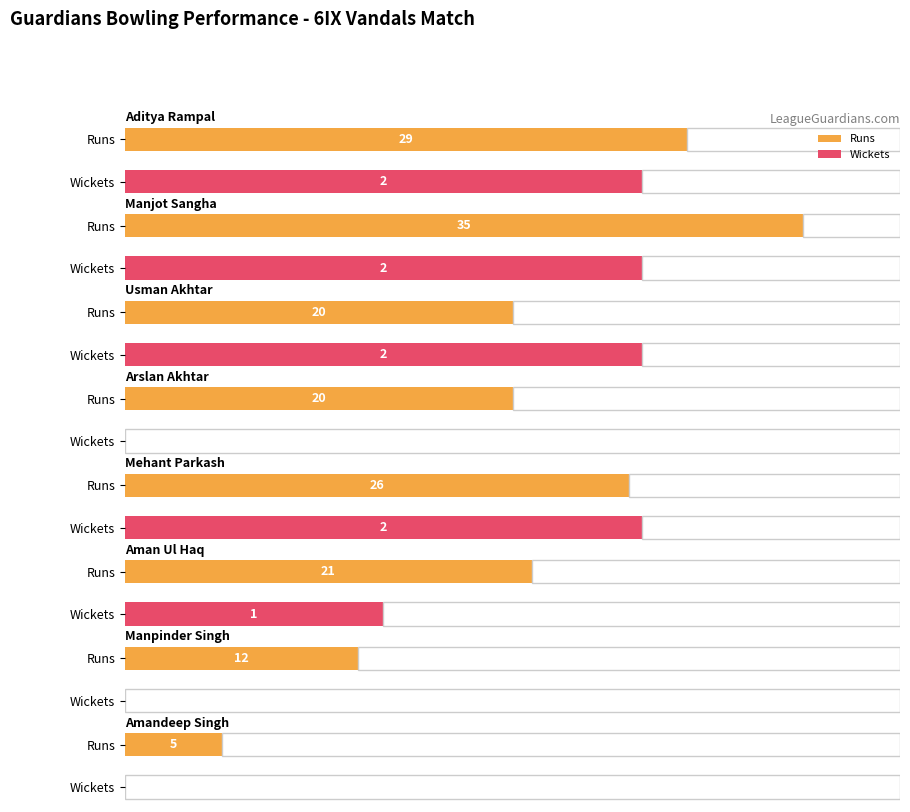

What is the label of the 2nd bar from the right?

Manpinder Singh